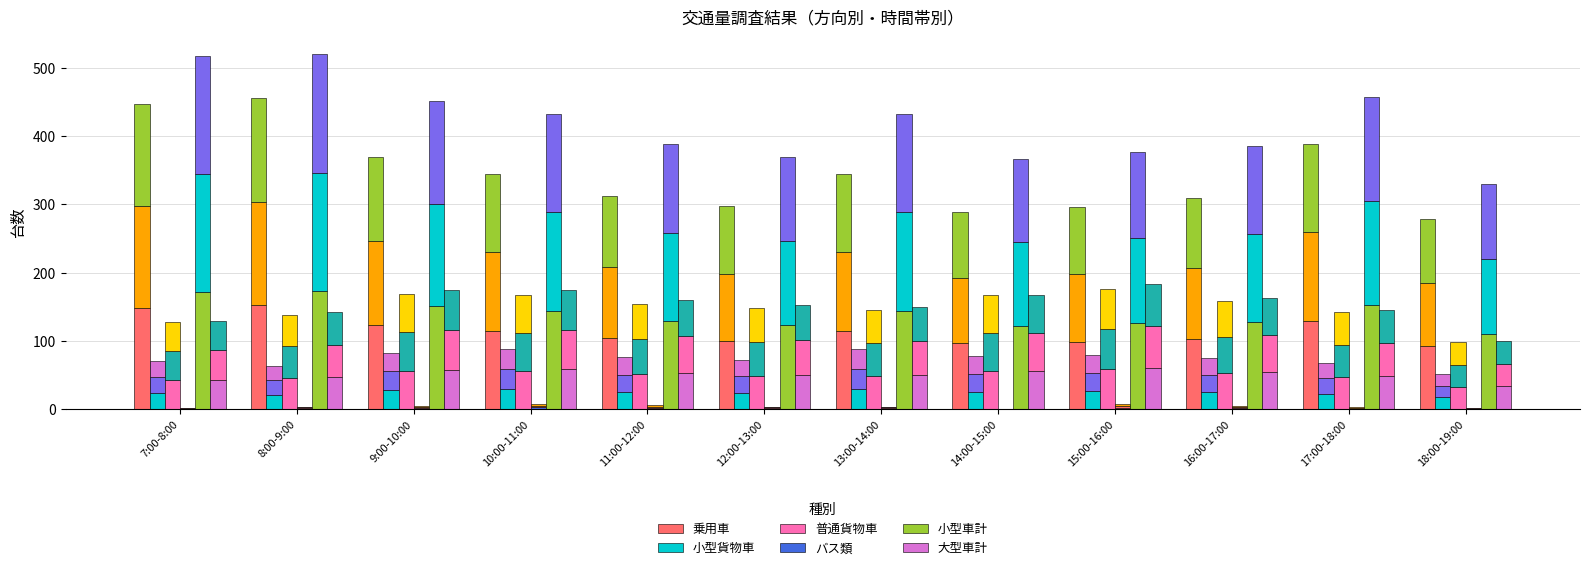

Rank the series by their maximum value, from highest to lowest.

小型車計, 乗用車, 大型車計, 普通貨物車, 小型貨物車, バス類